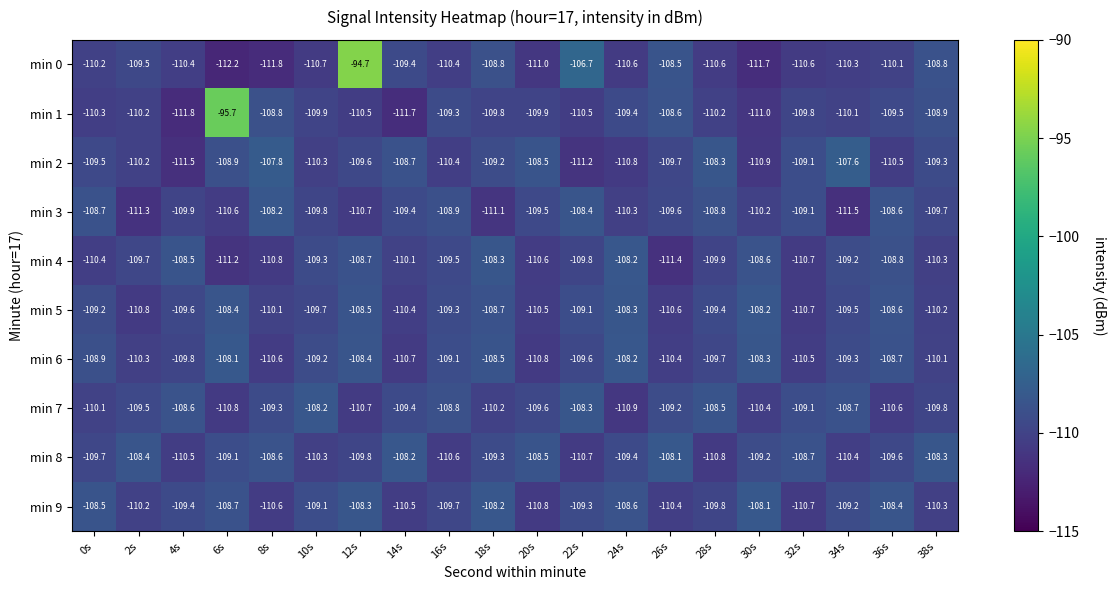

What is the approximate value of min 0 at 0s?

-110.2